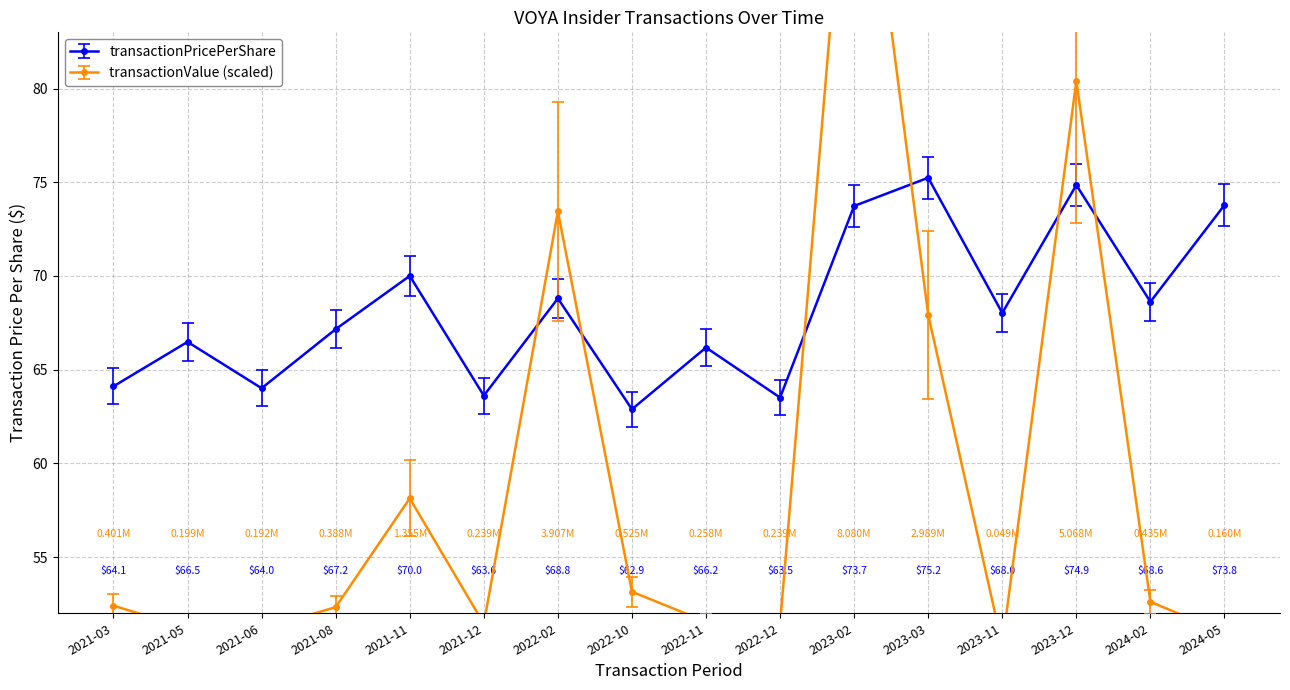

True or false: transactionPricePerShare and transactionValue_M cross at least once.

True